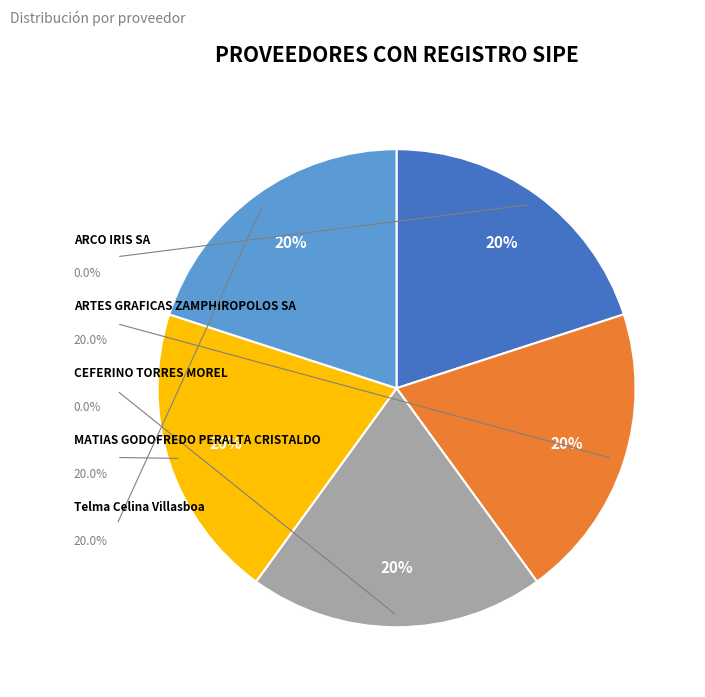

What is the largest slice in the pie chart?

ARTES GRAFICAS ZAMPHIROPOLOS SA